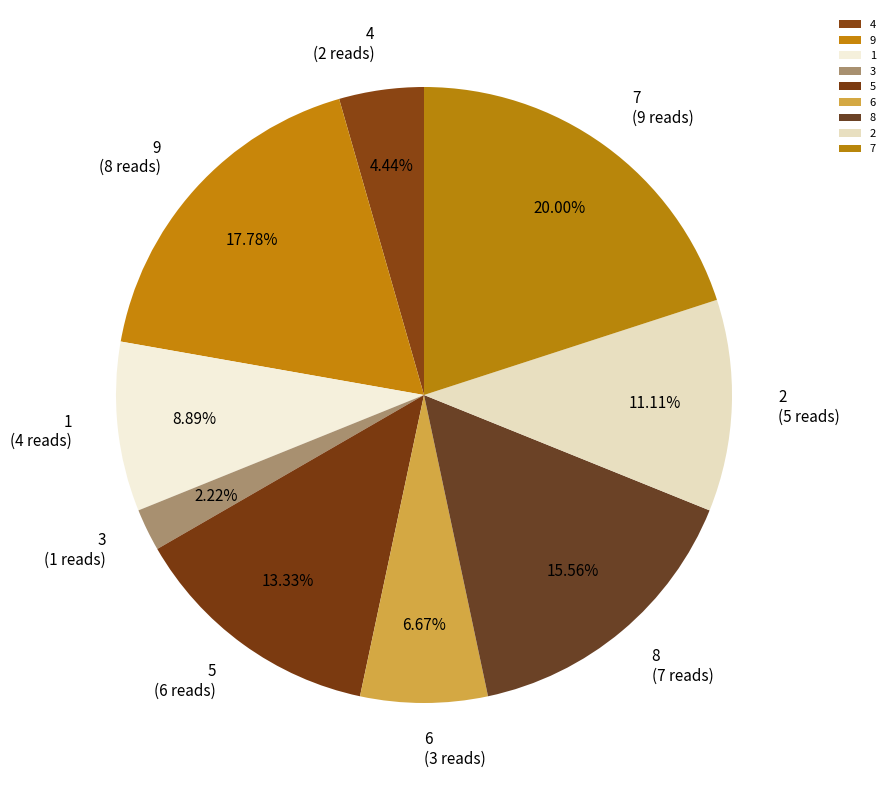

Is there a majority slice in this chart?

No